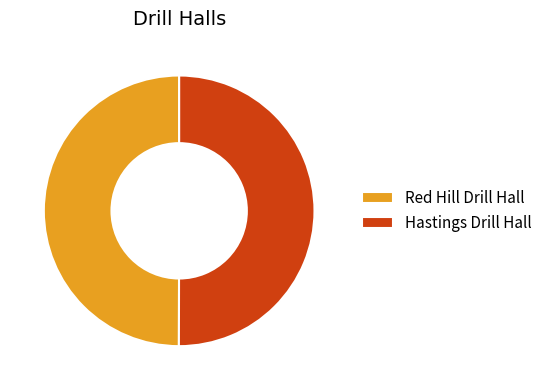

The Red Hill Drill Hall slice represents 41% of the pie. True or false?

False